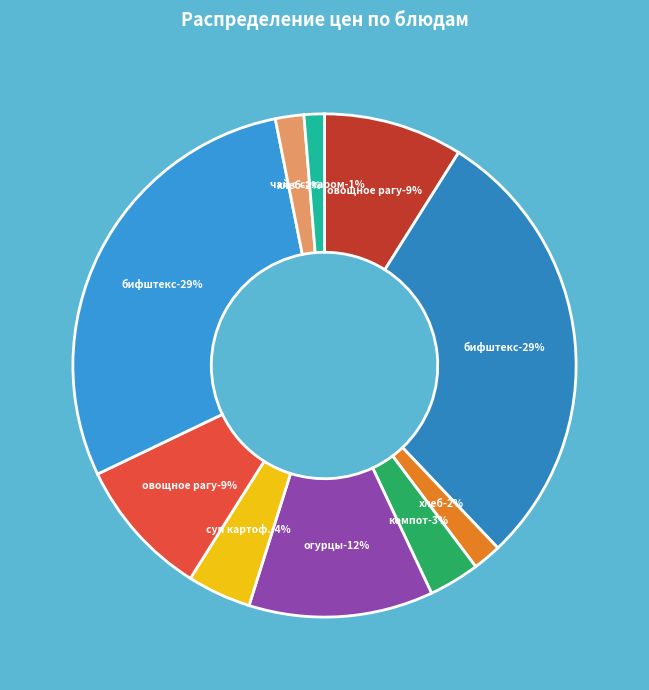

Does овощное рагу (обед) account for over 50% of the chart?

No